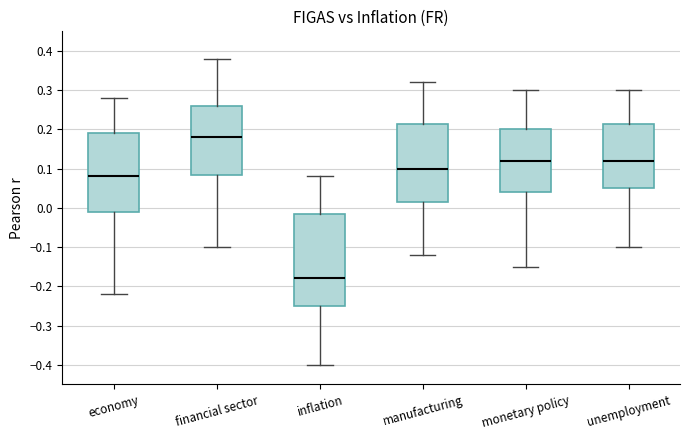

Which box has the highest median line?

financial sector